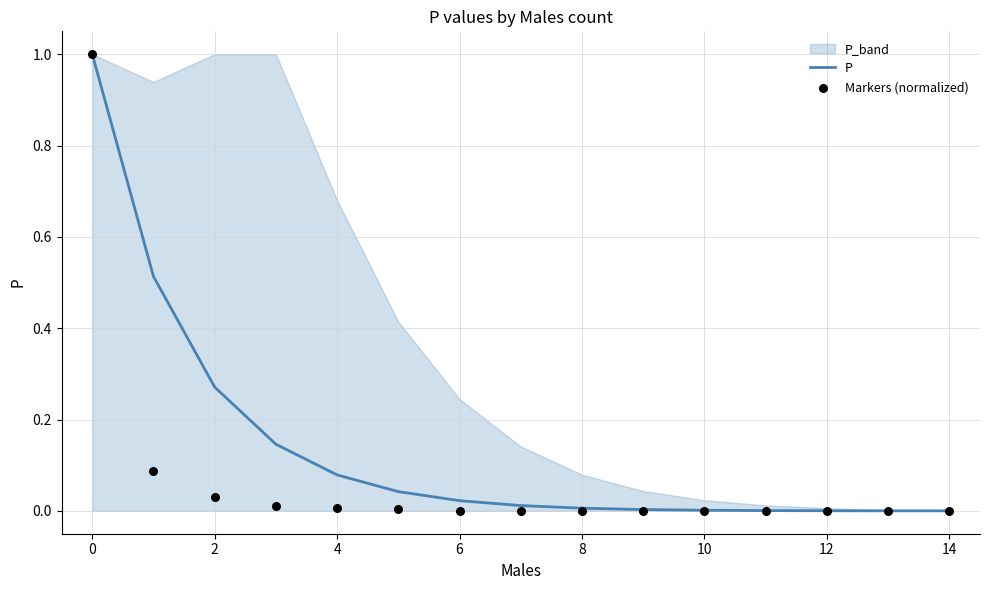

Which series contains the lowest Y value?

Markers (normalized)